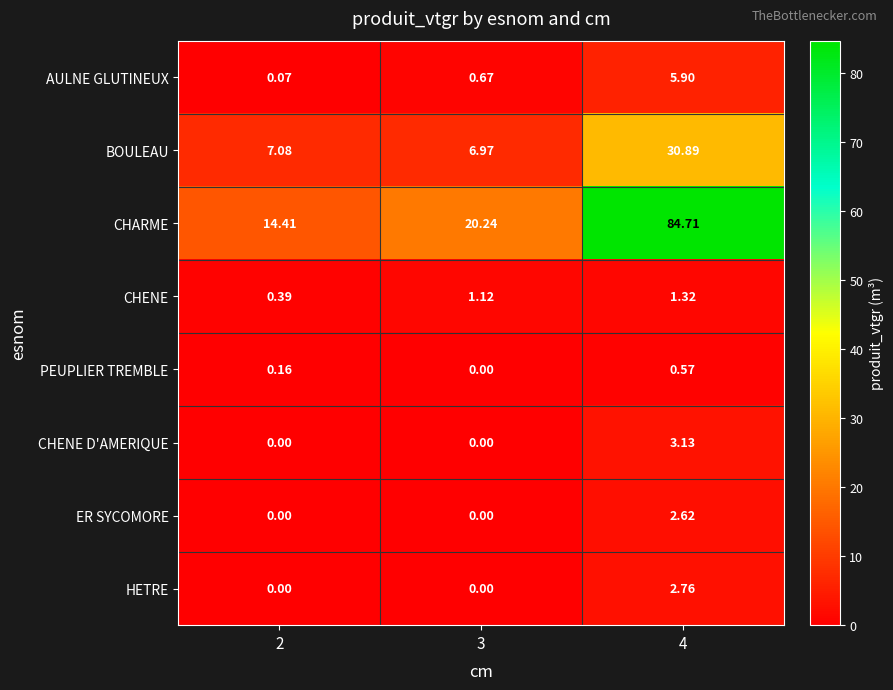

Rank the series by their maximum value, from highest to lowest.

CHARME, BOULEAU, AULNE GLUTINEUX, CHENE D'AMERIQUE, HETRE, ER SYCOMORE, CHENE, PEUPLIER TREMBLE